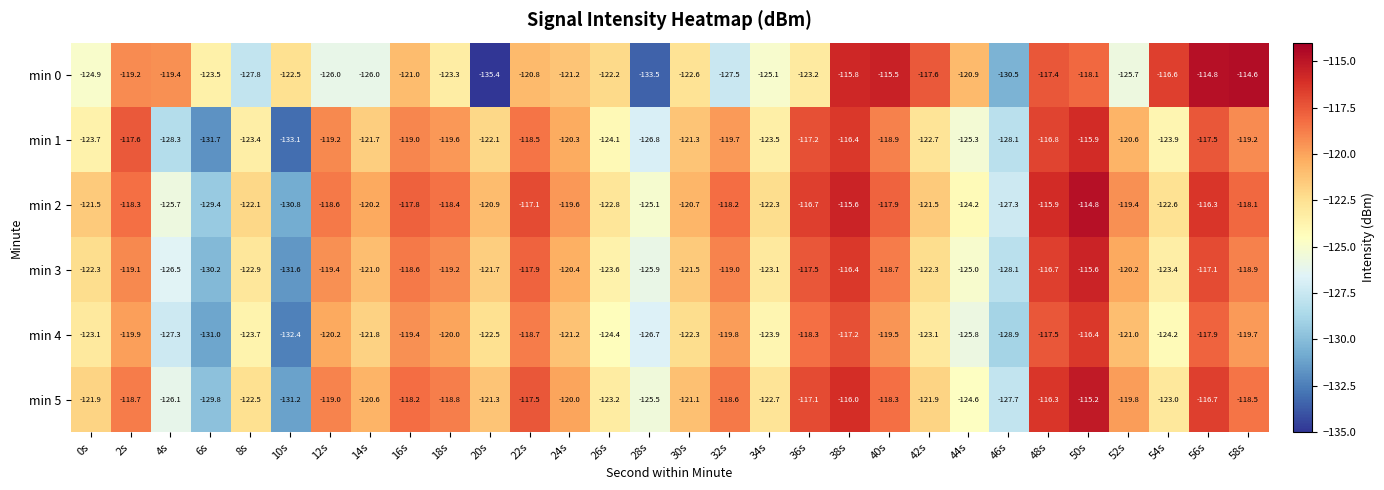

What is the minimum value for min 3?

-131.6